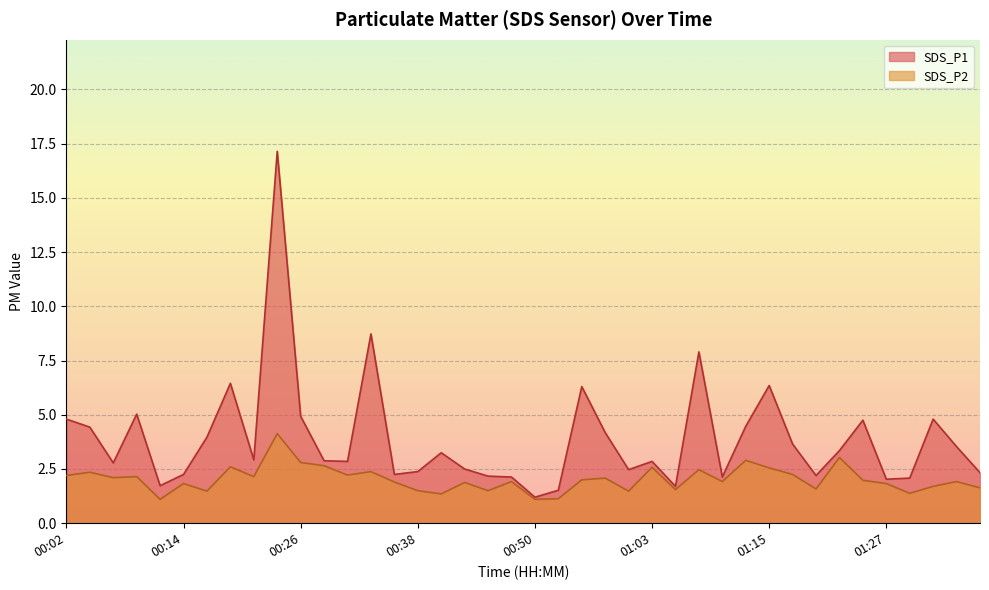

In SDS_P1, how many points are higher than both neighbors (excluding endpoints)?

11